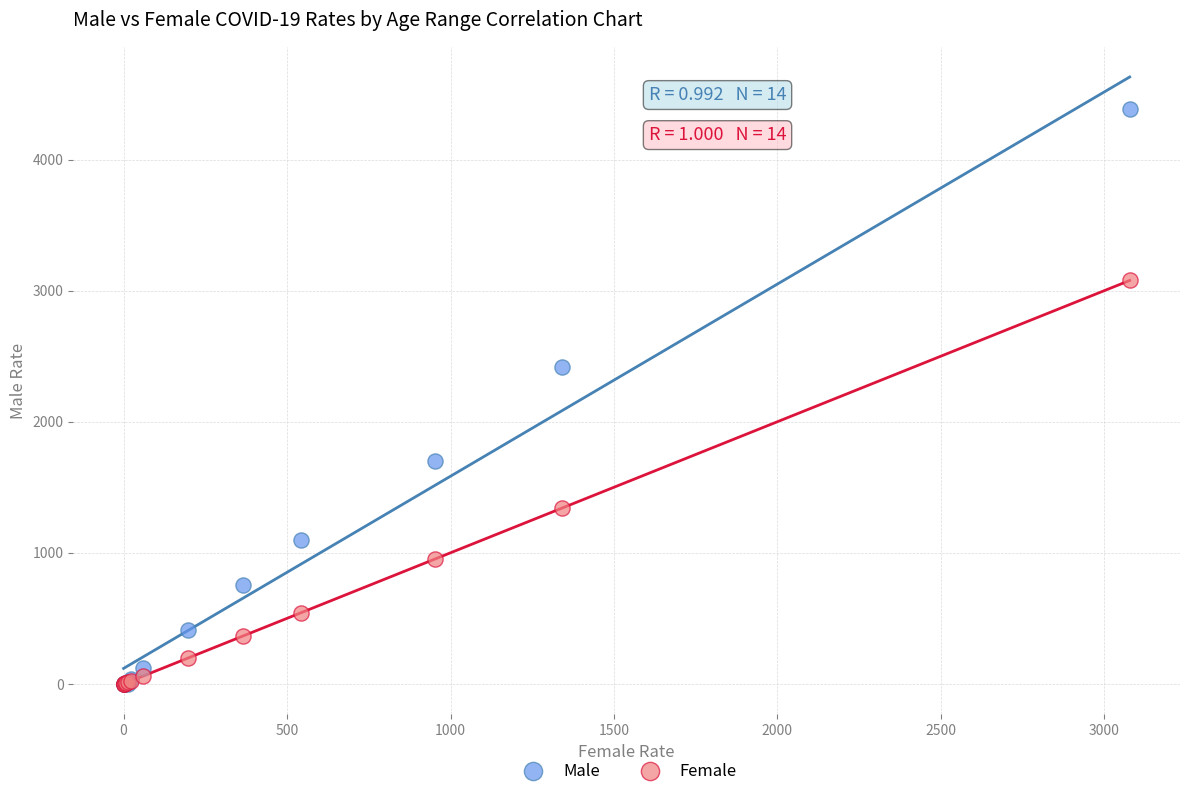

Across all series, what Y value is closest to 2192?

2420.0